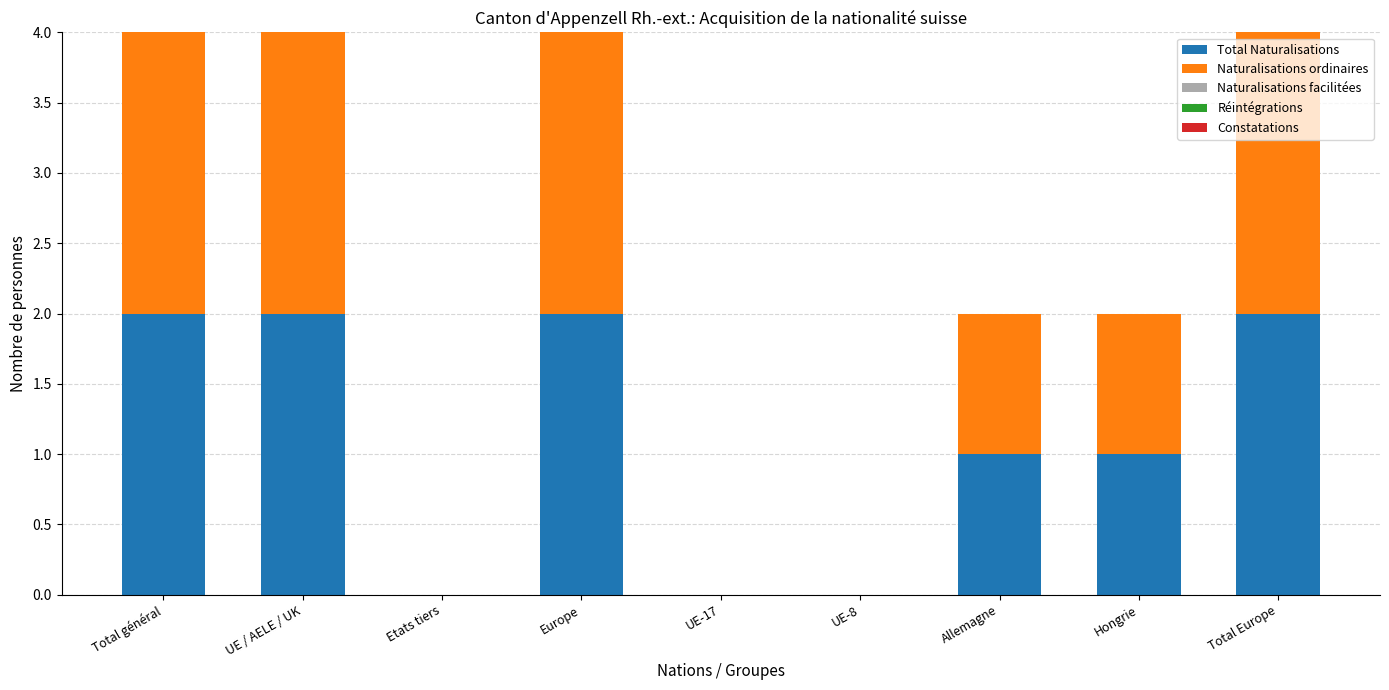

The value of Total Naturalisations at Total général is 3. True or false?

False